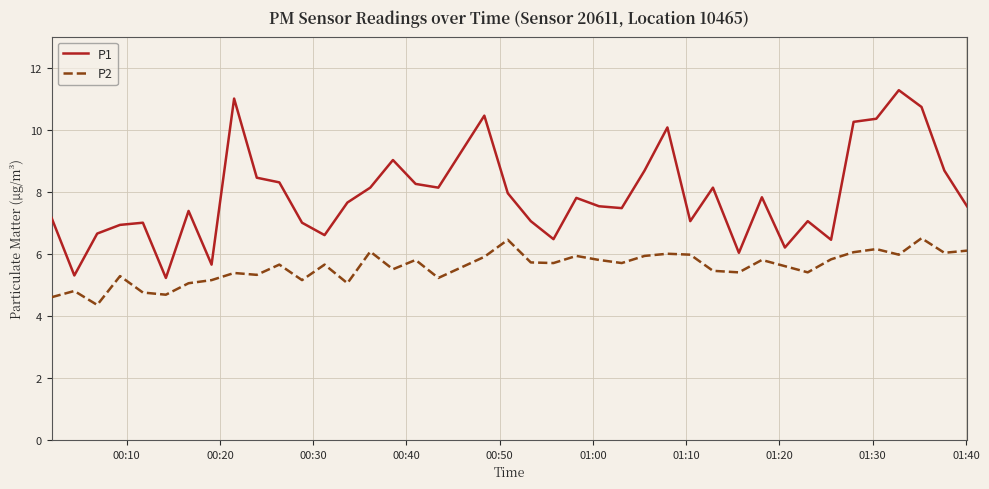

List the series in order of their overall mean, lowest first.

P2, P1